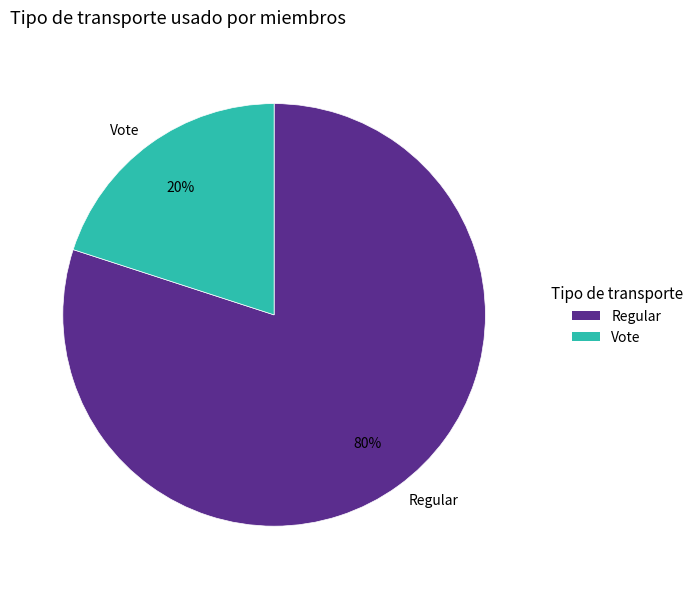

Which slice is the largest?

Regular